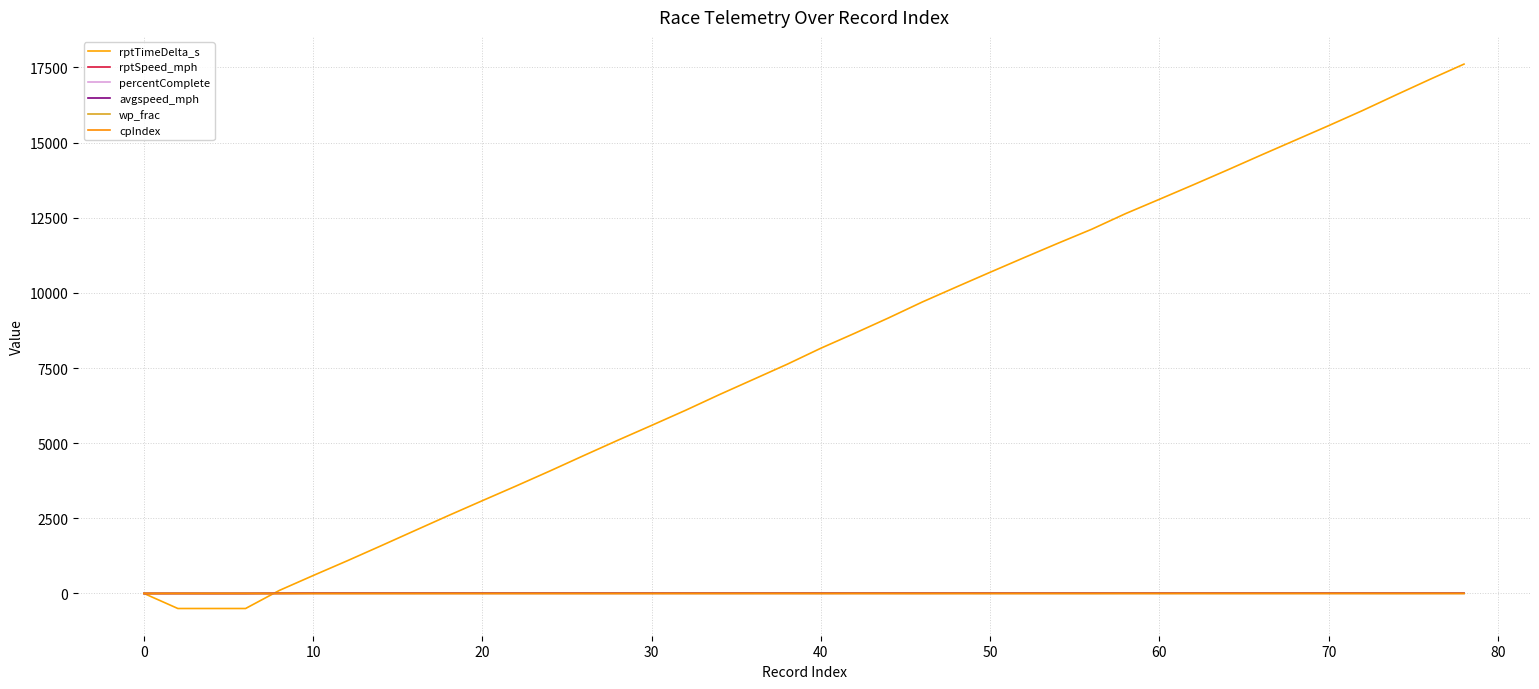

Does the chart have visible grid lines?

Yes